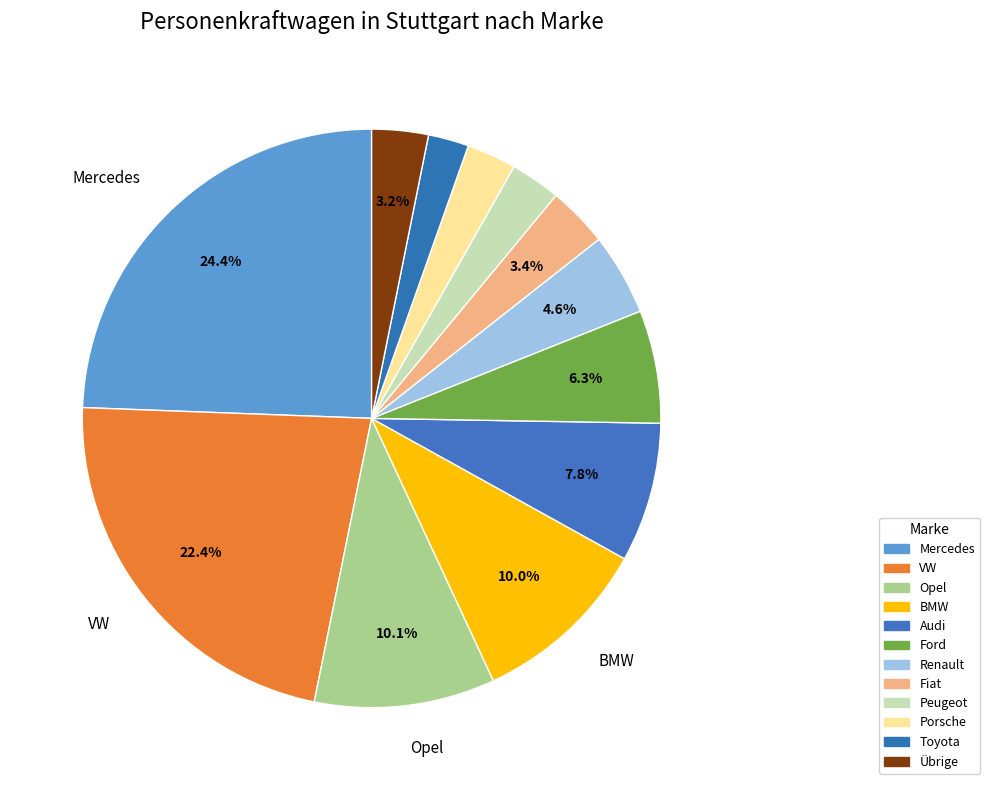

What percentage is the BMW slice, to the nearest percent?

10%